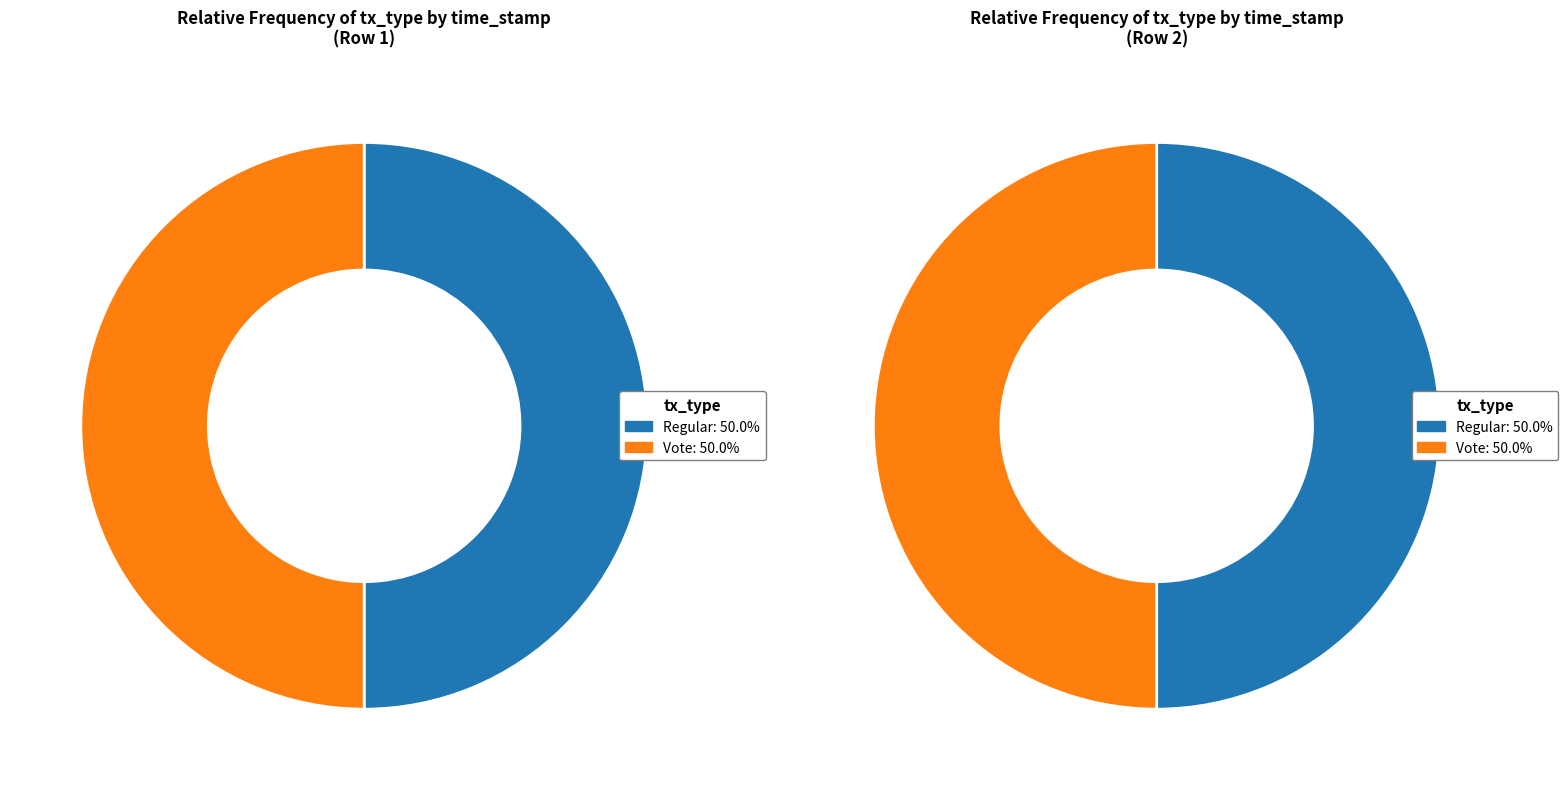

To the nearest percent, what percentage of the pie is Regular?

50%